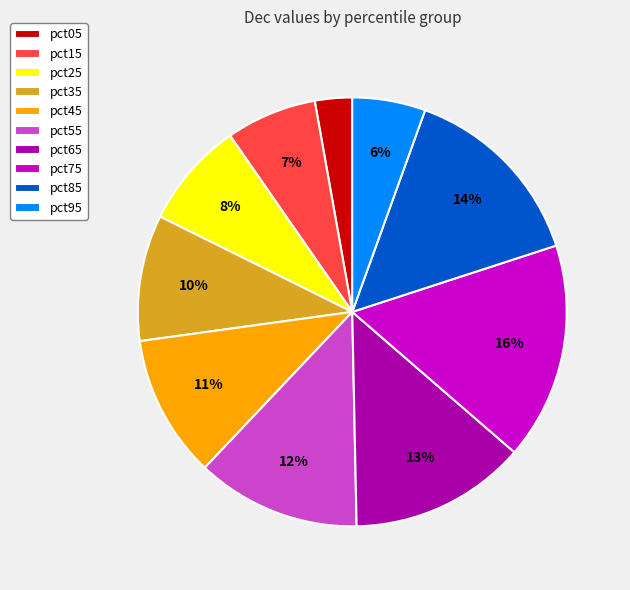

Is it true that pct85 is 14% of the pie?

True